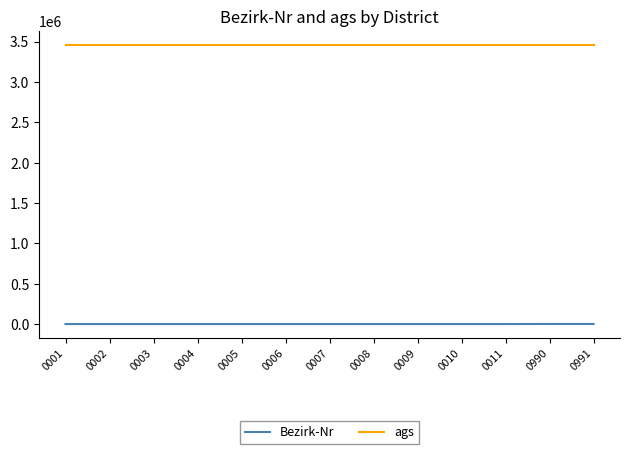

The value of ags at 0991 is 3459004. True or false?

True